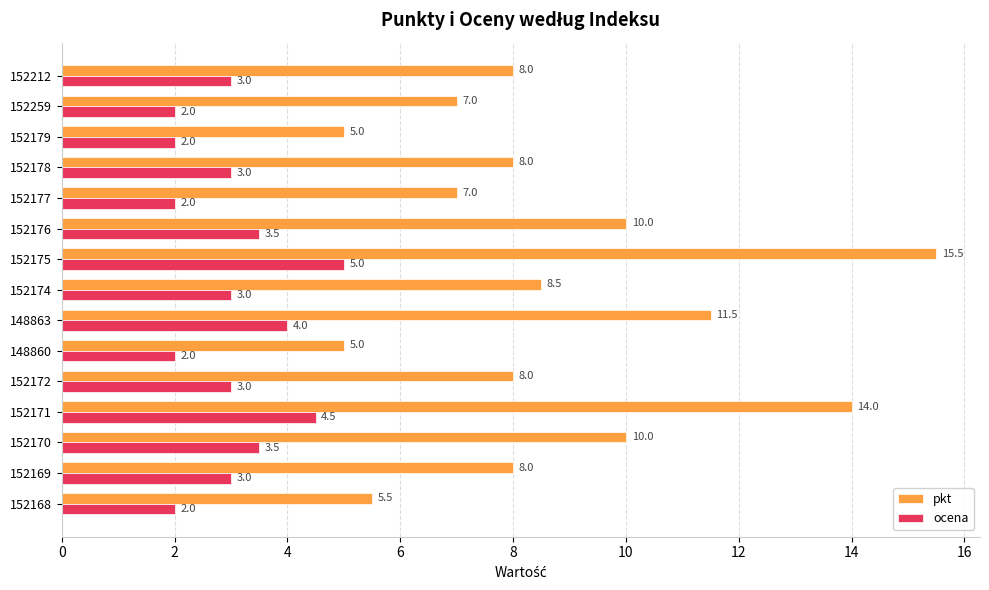

Which series changed the most between 152174 and 152177?

pkt